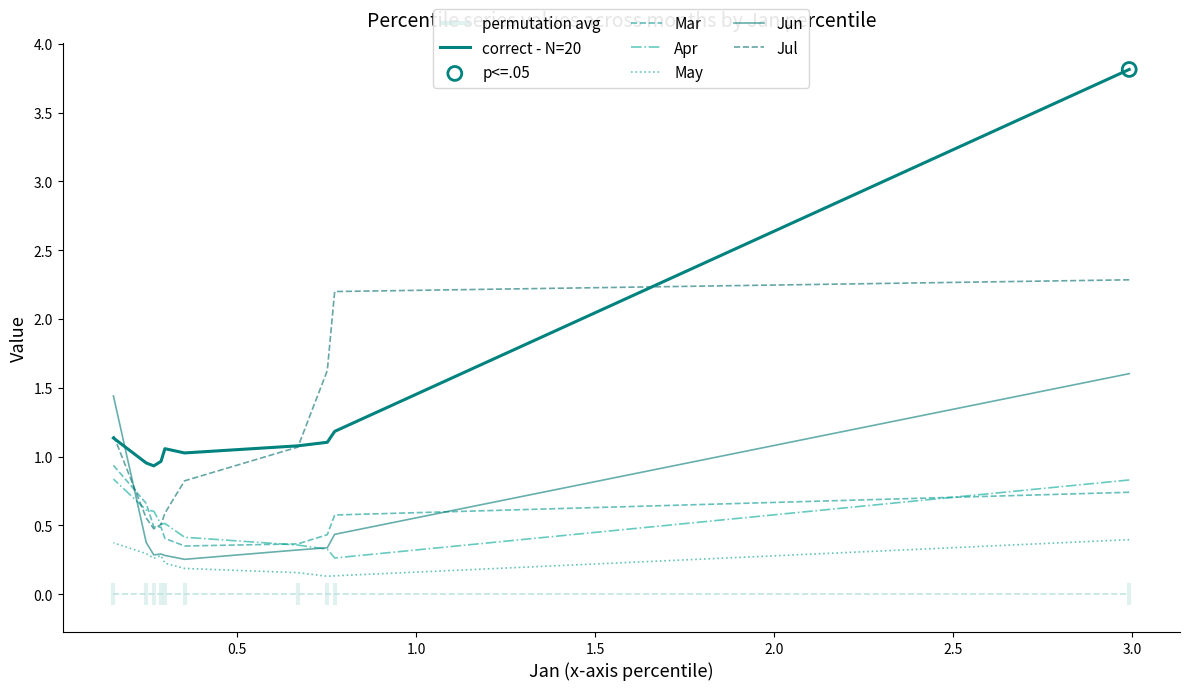

Which series has the largest Y range (max minus min)?

correct - N=20